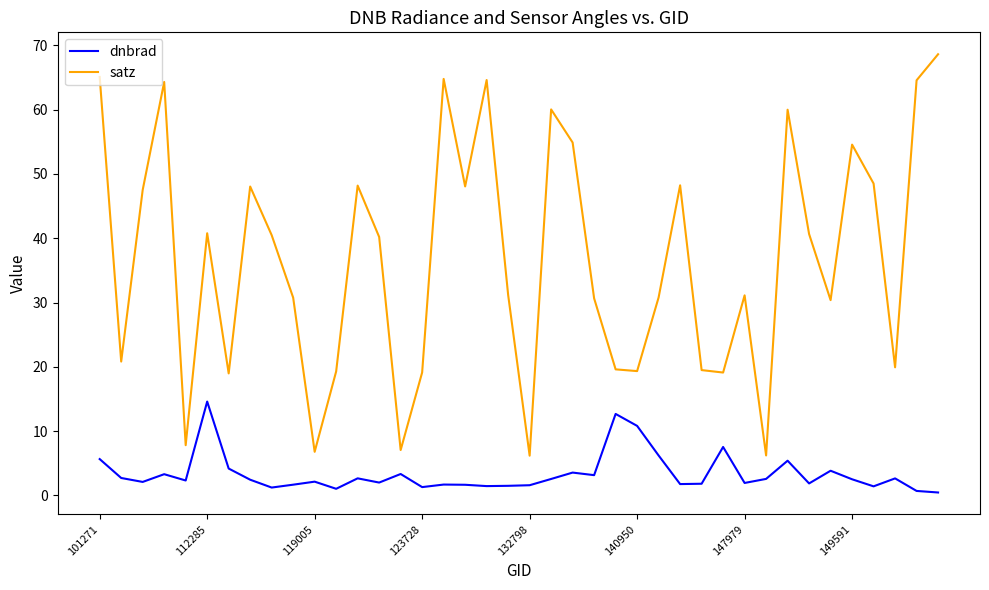

Rank the series by their maximum value, from lowest to highest.

dnbrad, satz